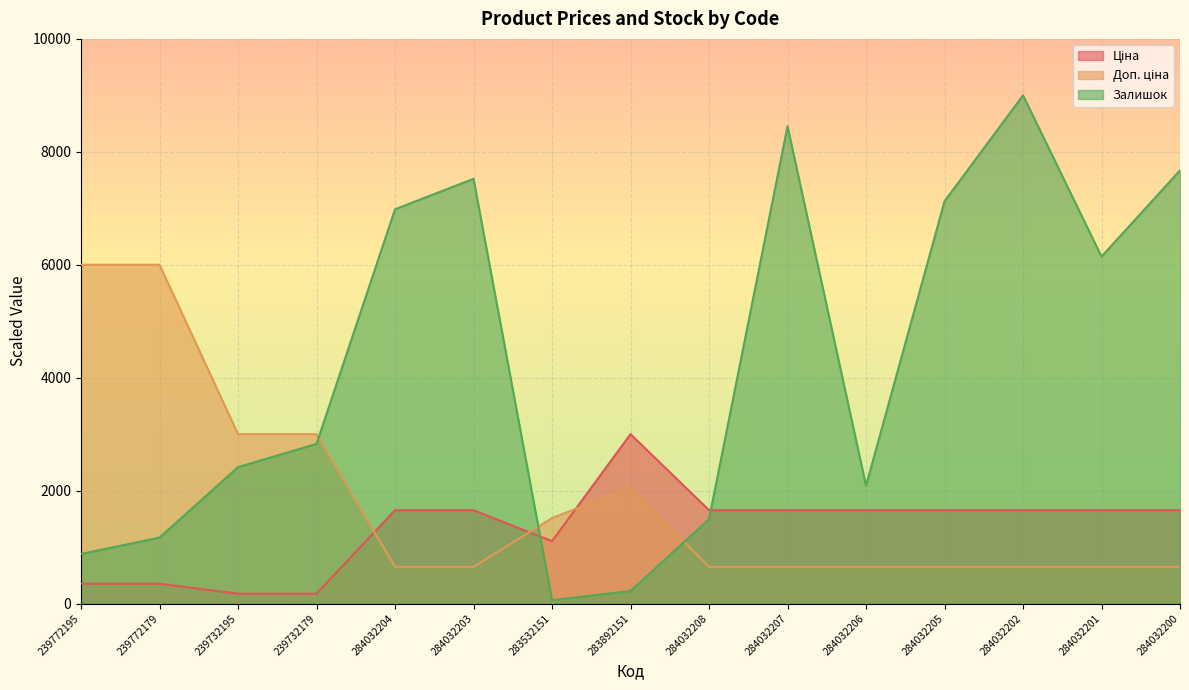

What is the difference between the maximum and minimum values in the Ціна series?

2825.0